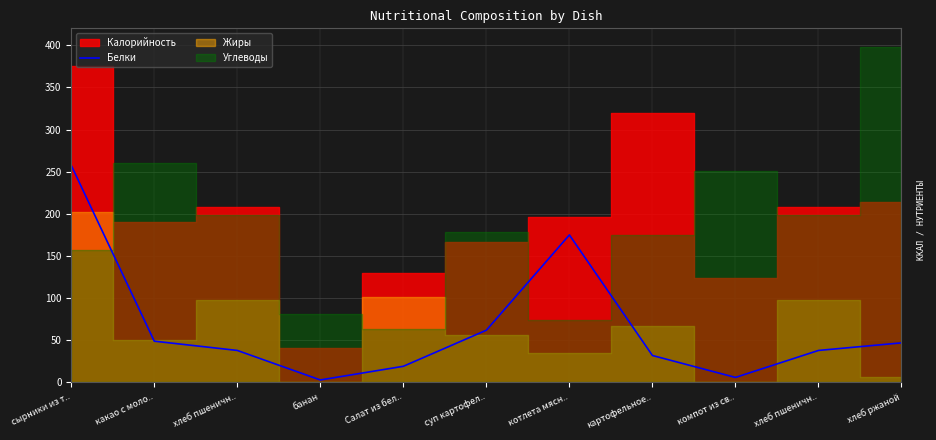

What is the difference between the maximum and second lowest values?

251.5